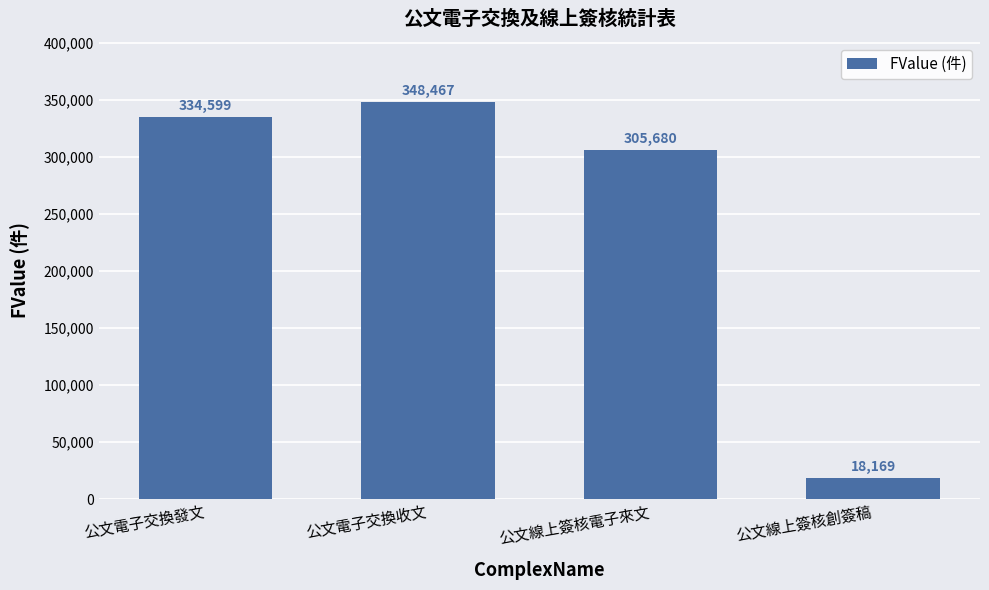

List the labels in order of value, largest first.

公文電子交換收文, 公文電子交換發文, 公文線上簽核電子來文, 公文線上簽核創簽稿